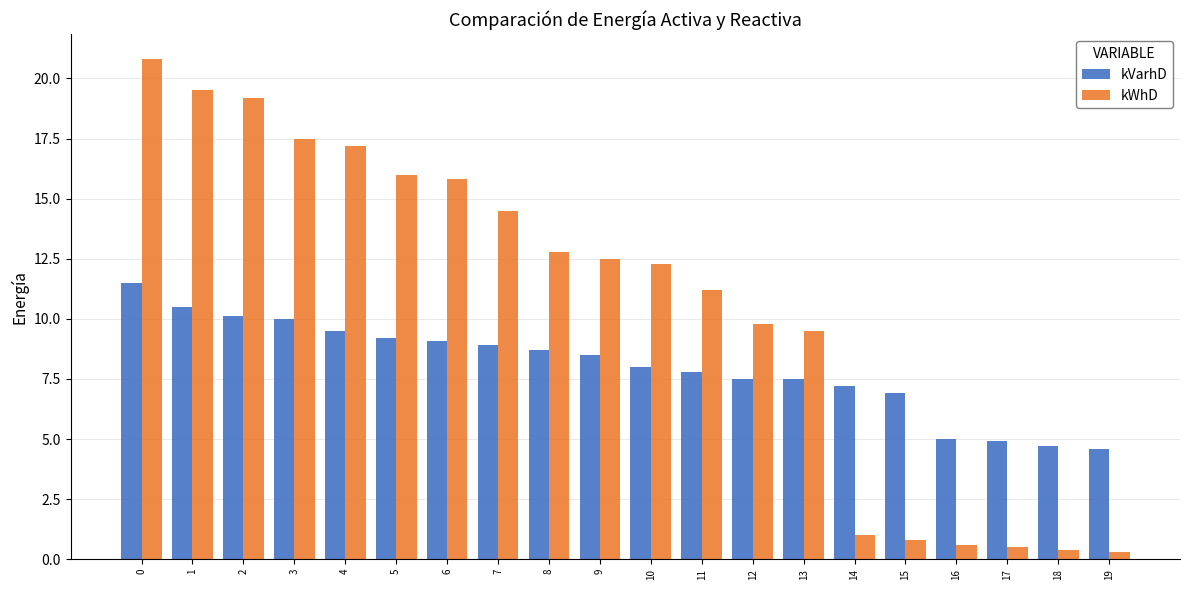

Reading left to right, what are all the values shown in this chart?

kVarhD: 11.5	10.5	10.1	10.0	9.5	9.2	9.1	8.9	8.7	8.5	8.0	7.8	7.5	7.5	7.2	6.9	5.0	4.9	4.7	4.6
kWhD: 20.8	19.5	19.2	17.5	17.2	16.0	15.8	14.5	12.8	12.5	12.3	11.2	9.8	9.5	1.0	0.8	0.6	0.5	0.4	0.3